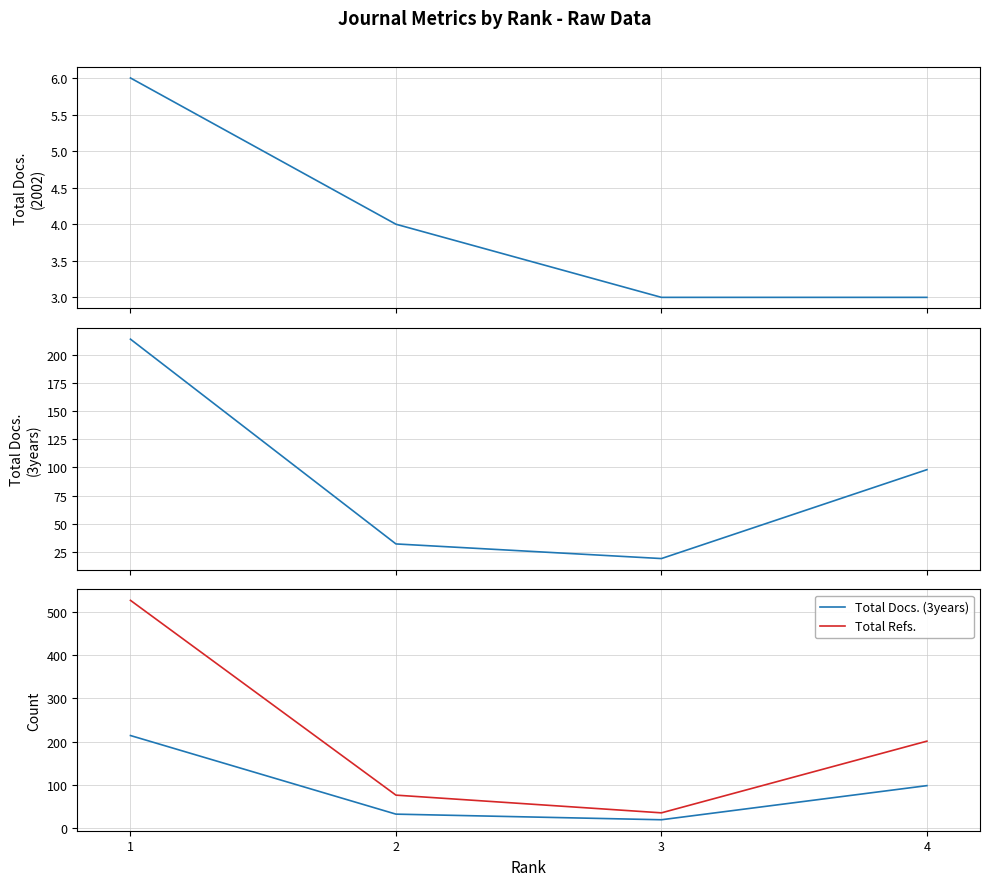

What is the value of the Total Docs. (3years) point at the 1st from the left?

214